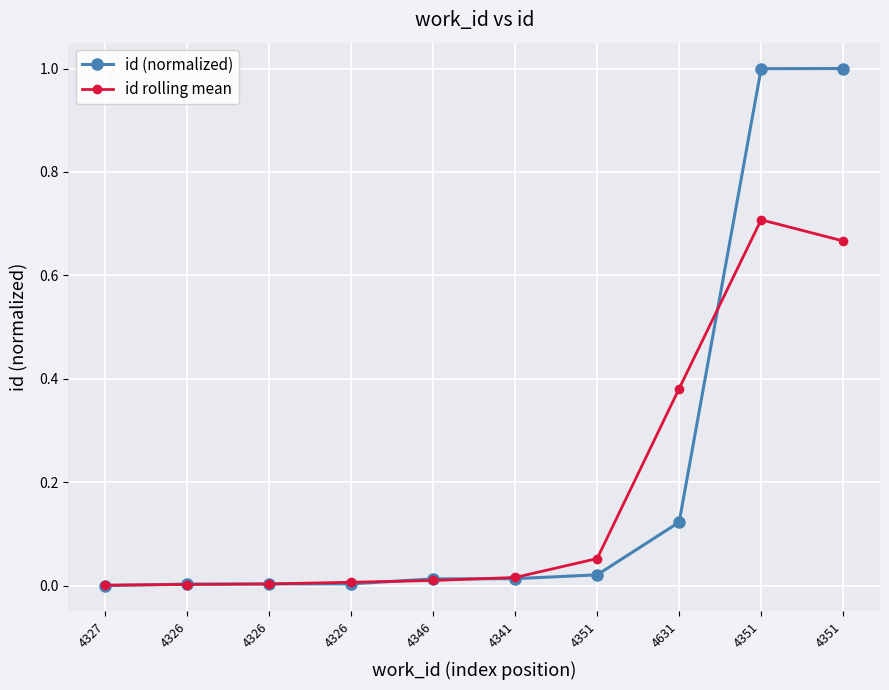

Where is id rolling mean nearest to the value 0?

4327